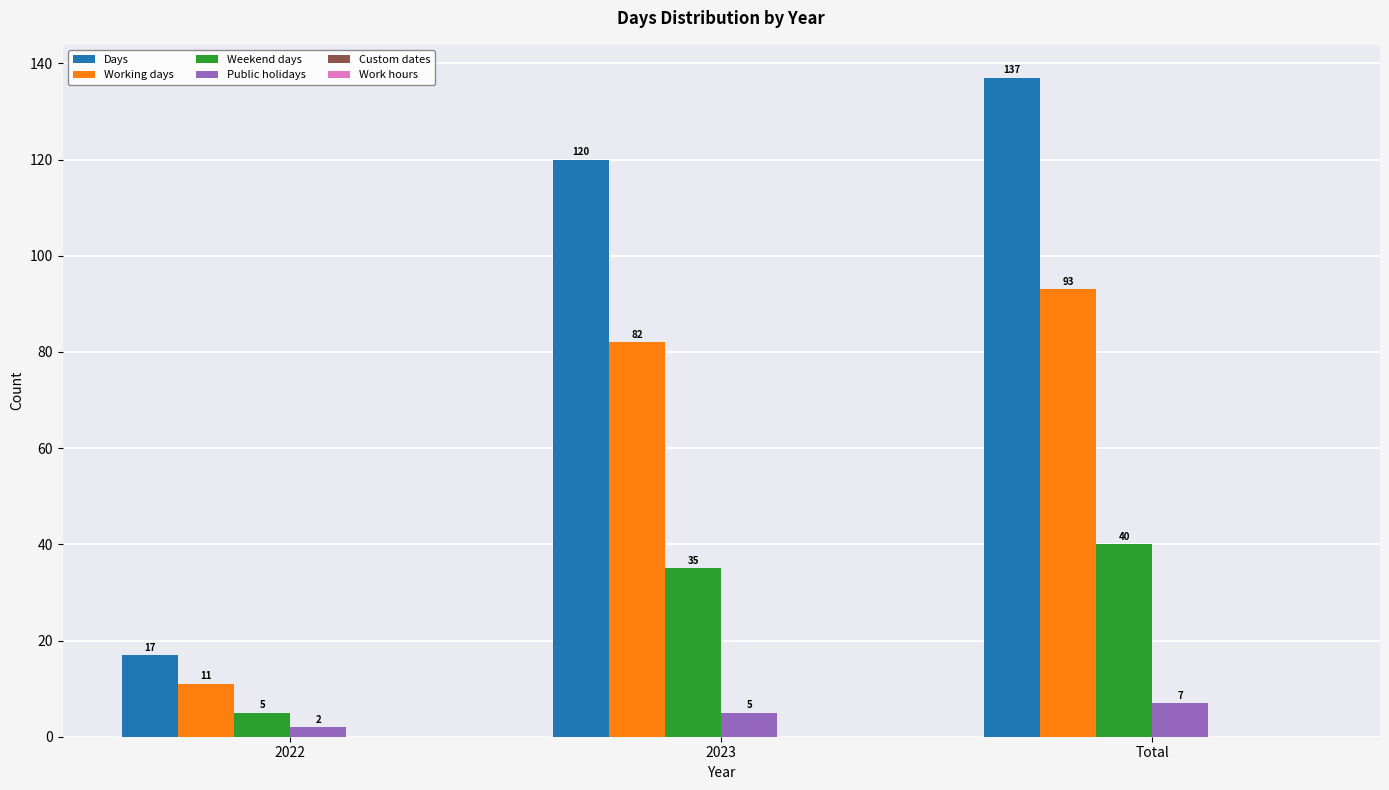

Count the Weekend days values in the range 5 to 40.

3